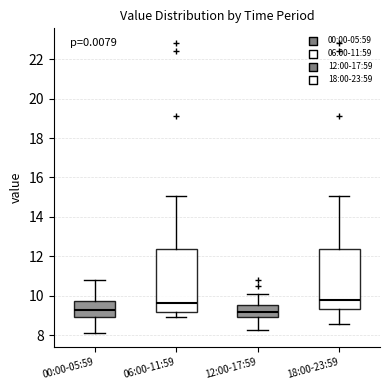

Reading left to right, transcribe this box plot: for each box, give where its median line is, the range the box spans, and where its two whiskers end, as read against the y-axis. The values are not printed on the chart, so give them approximately, as read against the axis.

00:00-05:59: median 9.2, box 9.0 to 9.8, whiskers 8.2 to 10.8
06:00-11:59: median 9.6, box 9.2 to 12.4, whiskers 9.0 to 15.0
12:00-17:59: median 9.2, box 9.0 to 9.6, whiskers 8.2 to 10.0
18:00-23:59: median 9.8, box 9.4 to 12.4, whiskers 8.6 to 15.0